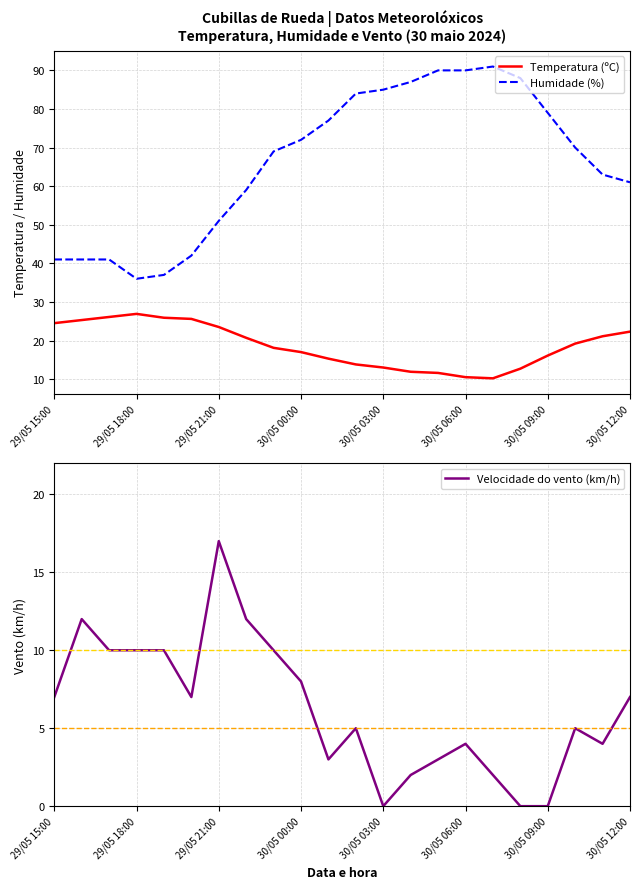

How many categories are shown in the chart?

22